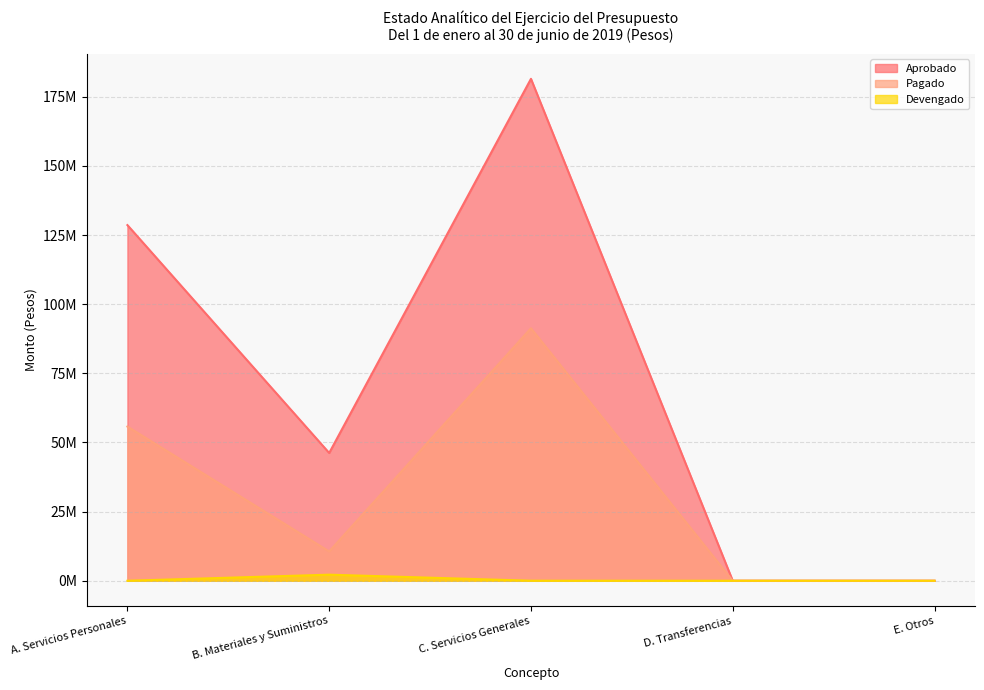

What is the value of the Aprobado point at the 3rd from the left?

181500349.2